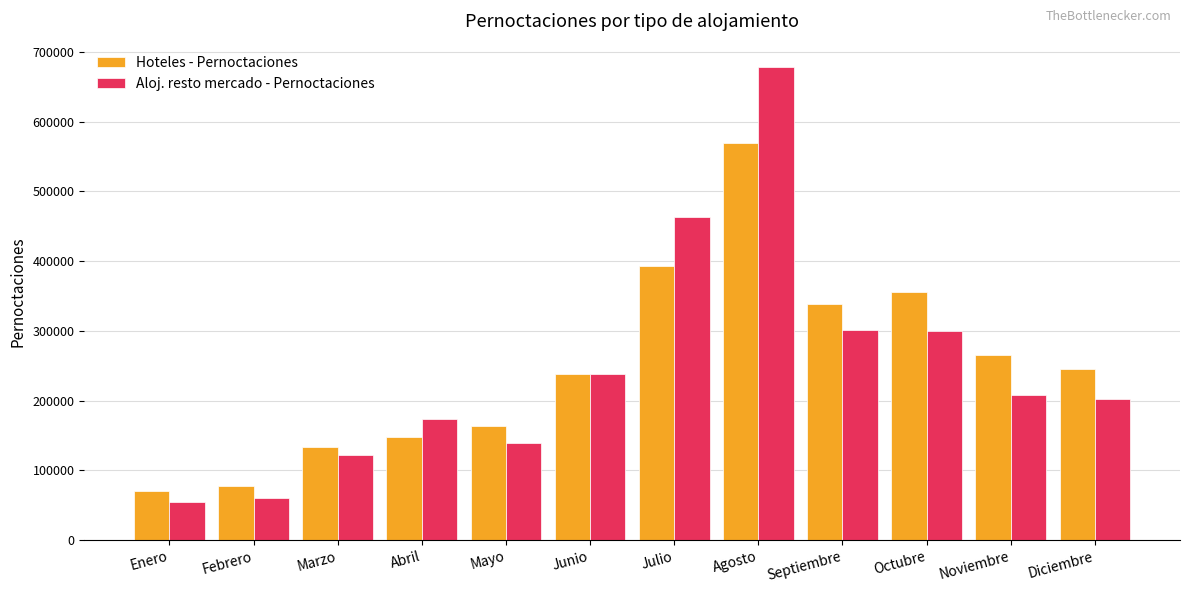

What is the greatest value displayed?

677744.0